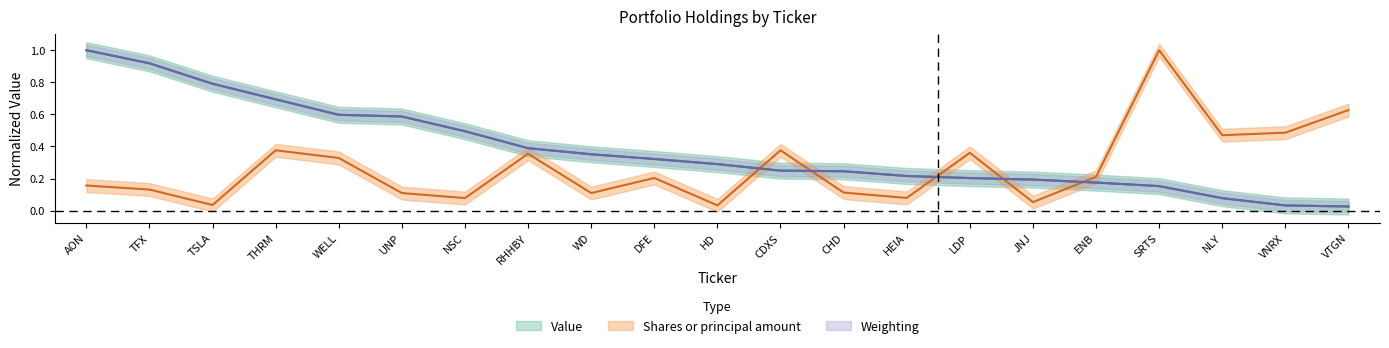

Is the value of Weighting at RHHBY greater than the value of Value at TSLA?

No